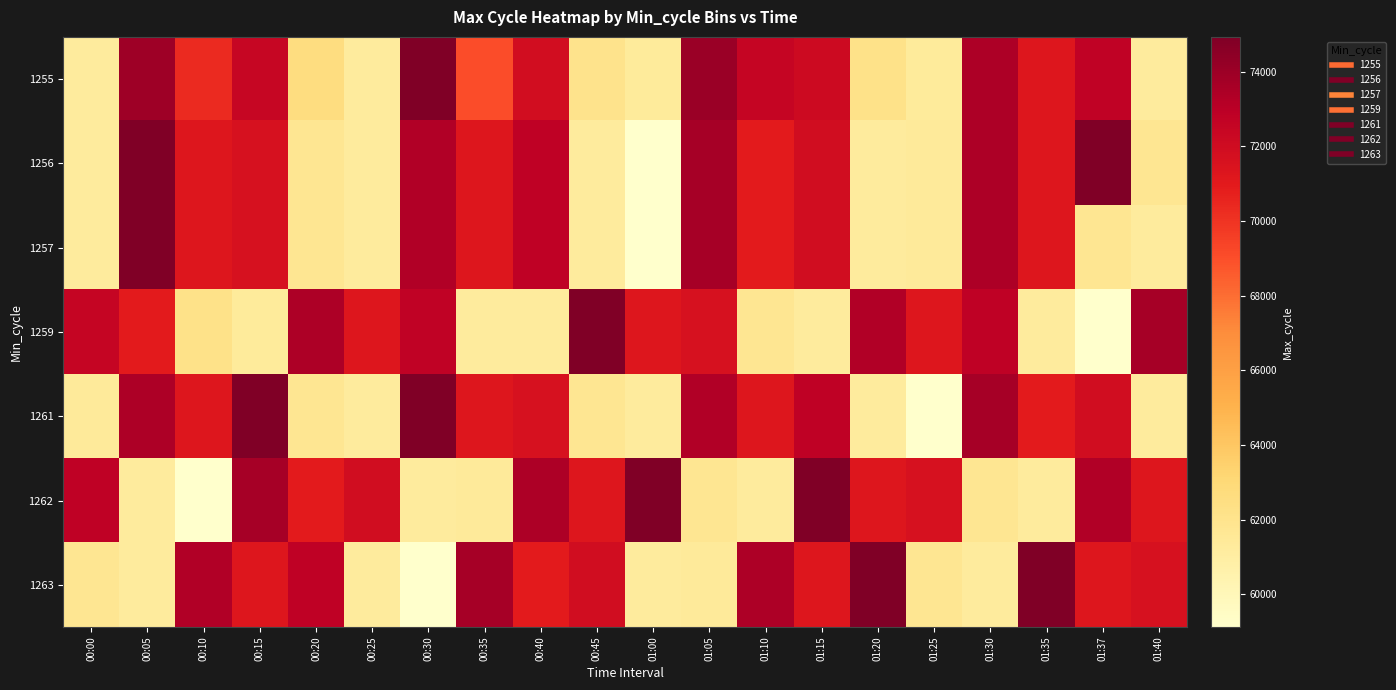

Reading left to right, extract all data points from this chart.

1255: 00:00=61264	00:05=73899	00:10=70353	00:15=72454	00:20=62639	00:25=61266	00:30=74959	00:35=69051	00:40=71891	00:45=62079	01:00=61292	01:05=74065	01:10=72514	01:15=72095	01:20=62156	01:25=61296	01:30=73393	01:35=71252	01:37=72712	01:40=61279
1256: 00:00=61257	00:05=74935	00:10=71242	00:15=71646	00:20=61733	00:25=61237	00:30=73324	00:35=71230	00:40=72777	00:45=61225	01:00=59123	01:05=73697	01:10=70924	01:15=71970	01:20=61247	01:25=61354	01:30=73447	01:35=71242	01:37=370470	01:40=61744
1257: 00:00=61279	00:05=74935	00:10=71242	00:15=71646	00:20=61733	00:25=61237	00:30=73324	00:35=71230	00:40=72777	00:45=61225	01:00=59123	01:05=73697	01:10=70924	01:15=71970	01:20=61247	01:25=61354	01:30=73447	01:35=71242	01:37=61744	01:40=61279
1259: 00:00=72514	00:05=70924	00:10=62156	00:15=61296	00:20=73393	00:25=71252	00:30=72712	00:35=61279	00:40=61257	00:45=74935	01:00=71242	01:05=71646	01:10=61733	01:15=61237	01:20=73324	01:25=71230	01:30=72777	01:35=61225	01:37=59123	01:40=73697
1261: 00:00=61354	00:05=73447	00:10=71242	00:15=370470	00:20=61744	00:25=61279	00:30=74935	00:35=71242	00:40=71646	00:45=61733	01:00=61237	01:05=73324	01:10=71230	01:15=72777	01:20=61225	01:25=59123	01:30=73697	01:35=70924	01:37=71970	01:40=61247
1262: 00:00=72777	00:05=61225	00:10=59123	00:15=73697	00:20=70924	00:25=71970	00:30=61247	00:35=61354	00:40=73447	00:45=71242	01:00=370470	01:05=61744	01:10=61279	01:15=74935	01:20=71242	01:25=71646	01:30=61733	01:35=61237	01:37=73324	01:40=71230
1263: 00:00=61733	00:05=61237	00:10=73324	00:15=71230	00:20=72777	00:25=61225	00:30=59123	00:35=73697	00:40=70924	00:45=71970	01:00=61247	01:05=61354	01:10=73447	01:15=71242	01:20=370470	01:25=61744	01:30=61279	01:35=74935	01:37=71242	01:40=71646